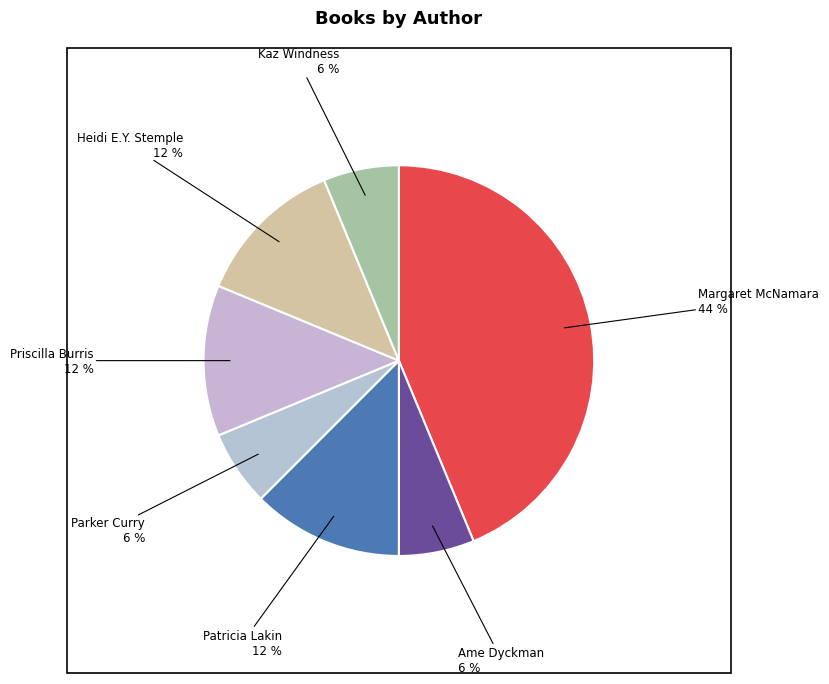

True or false: Patricia Lakin accounts for 12% of the total.

True